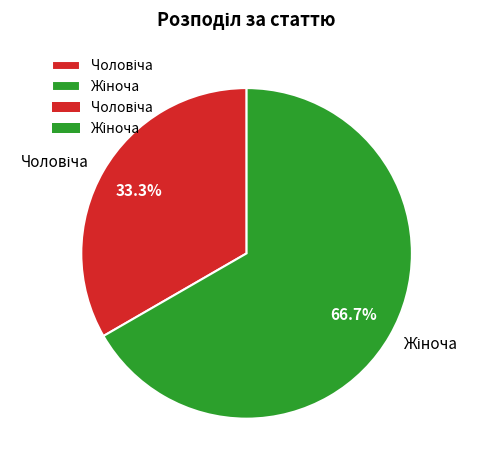

Is there a majority slice in this chart?

Yes